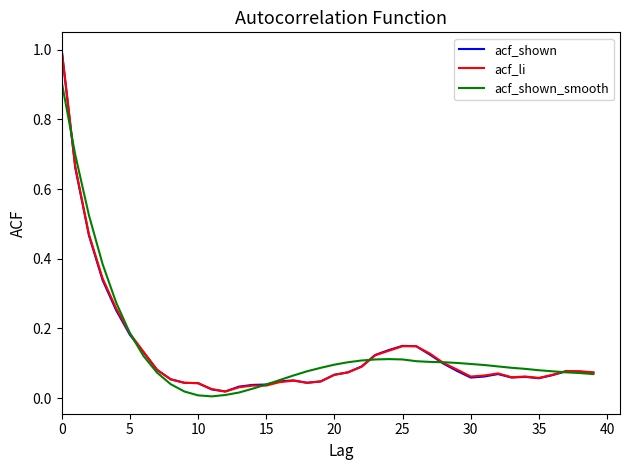

Which series has the largest total across all categories?

acf_shown_smooth